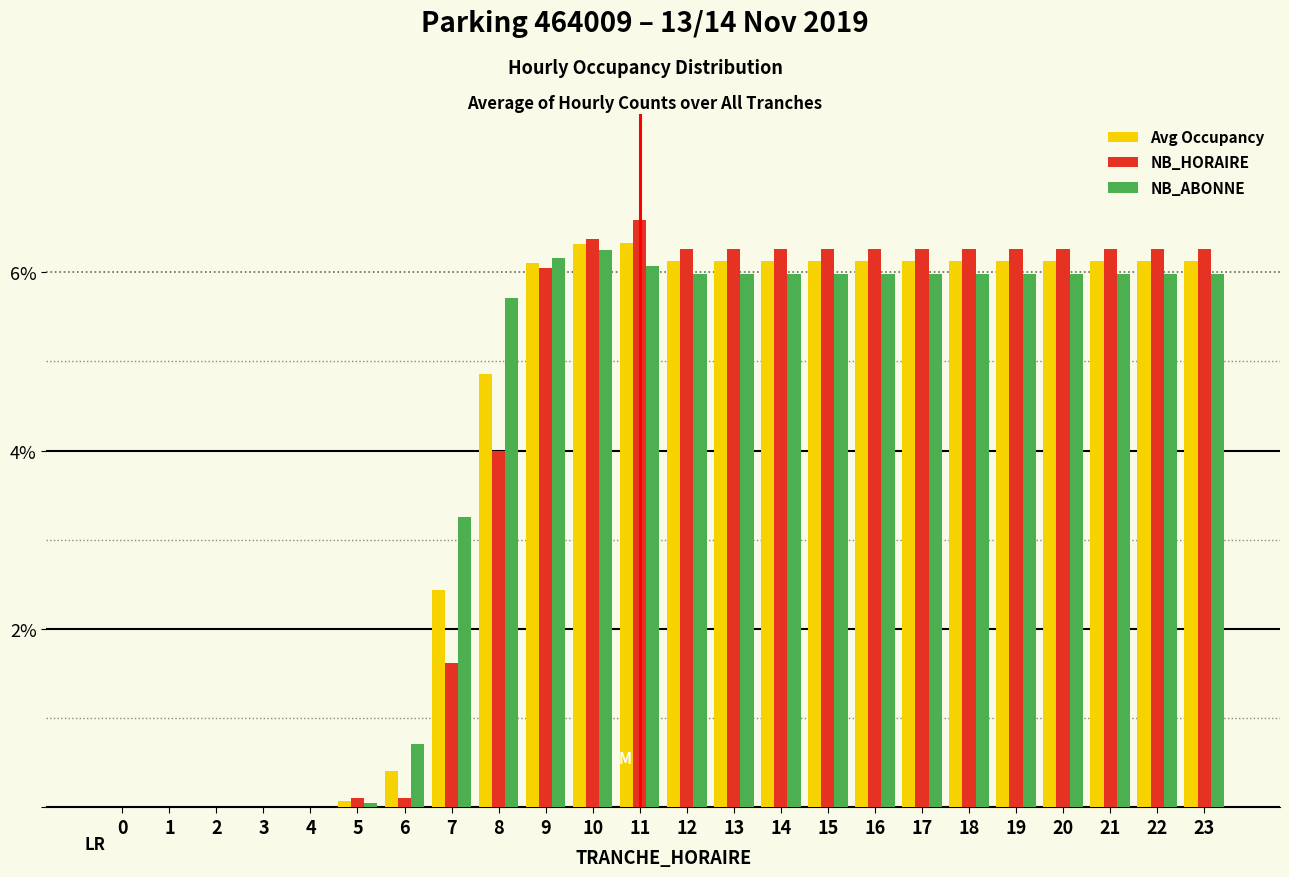

What is the total value across all series at 22?

18.4